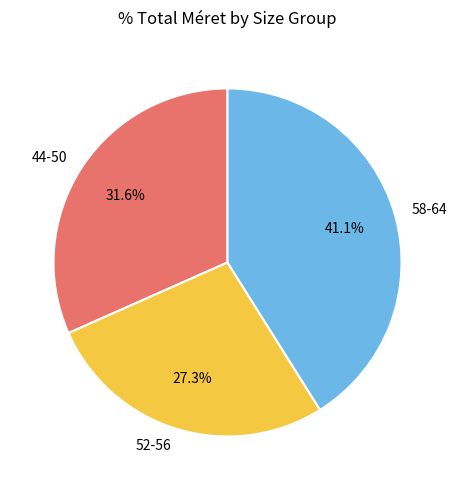

Rank the categories by value from lowest to highest.

52-56, 44-50, 58-64